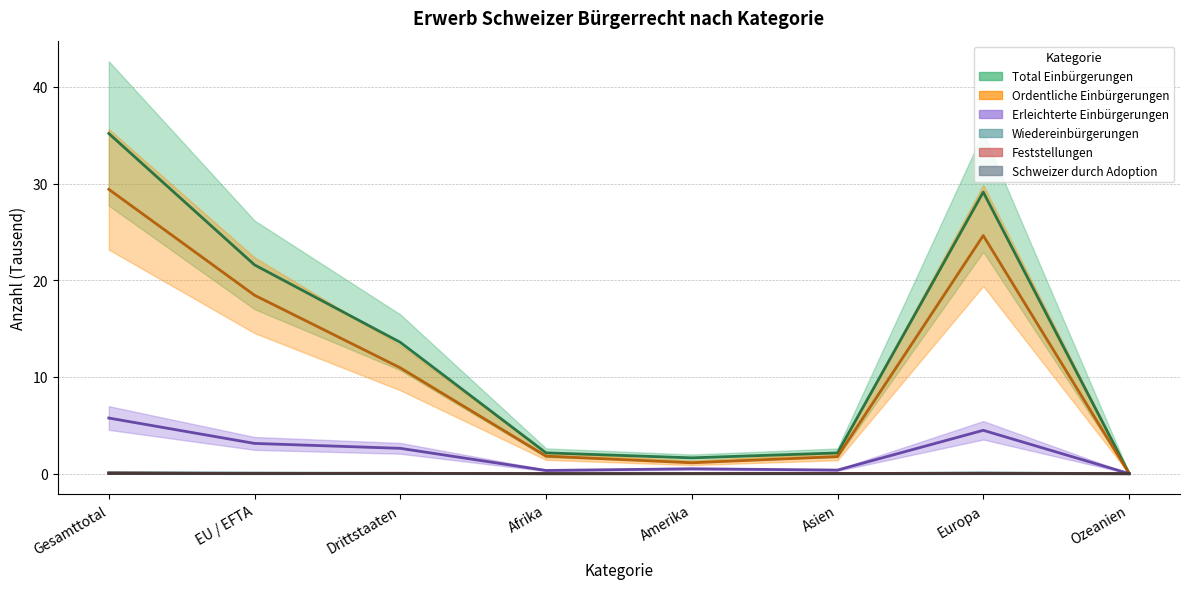

Is it true that Feststellungen equals 0.0 at Amerika?

True